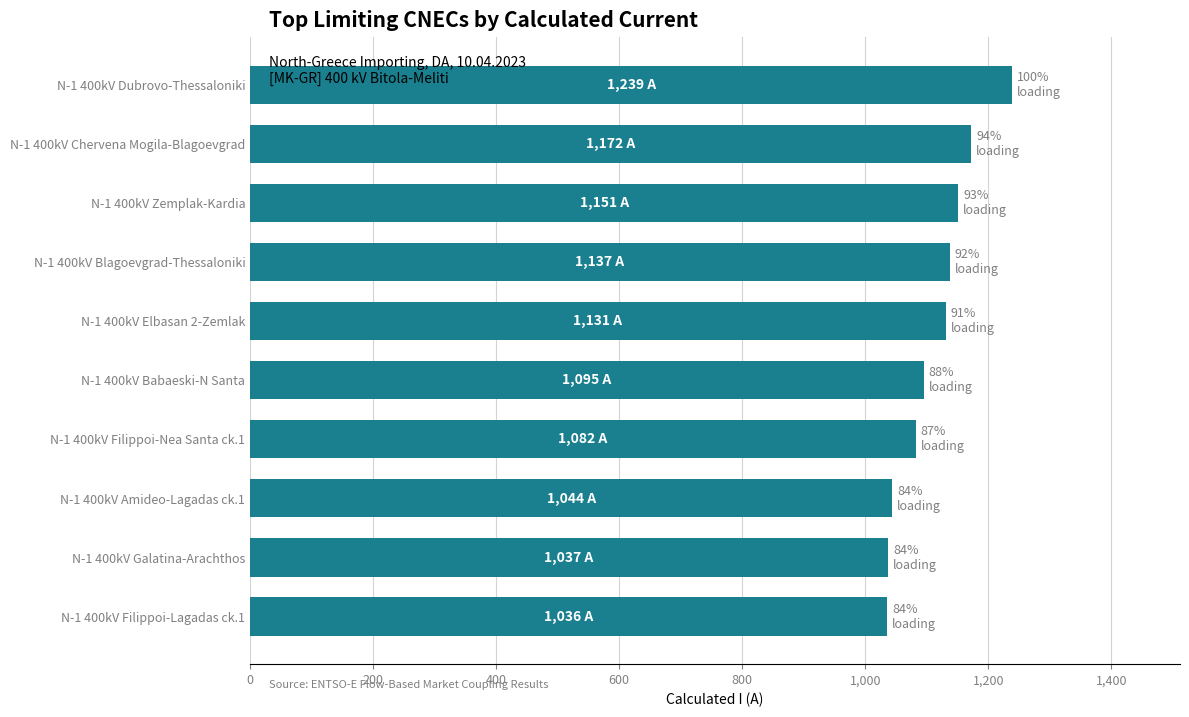

What is the change in value from N-1 400kV Zemplak-Kardia to N-1 400kV Filippoi-Lagadas ck.1?

-115